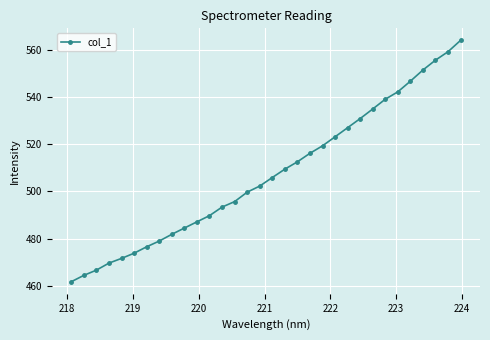

Reading left to right, transcribe all the data shown in this chart.

461.7	464.4	466.7	469.6	471.6	473.8	476.5	479.0	481.8	484.5	487.1	489.7	493.4	495.7	499.7	502.3	505.9	509.4	512.5	516.2	519.3	523.1	527.0	530.9	534.9	539.0	542.2	546.7	551.4	555.6	559.2	564.0